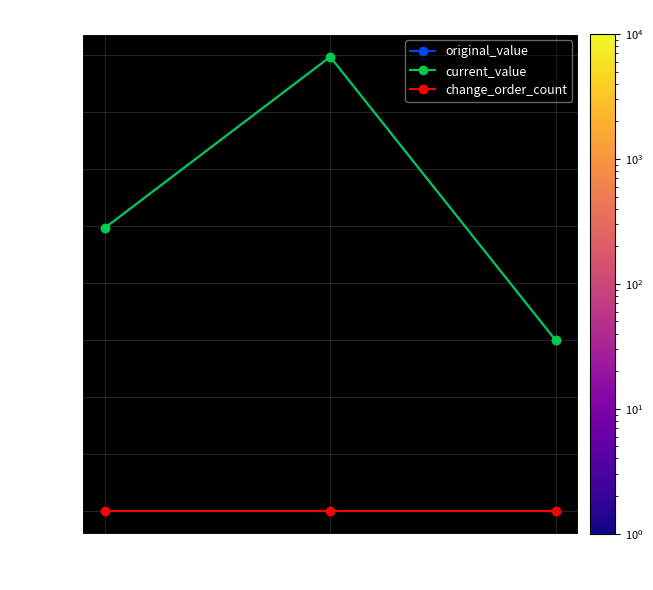

At how many categories does at least one series exceed 14852?

1